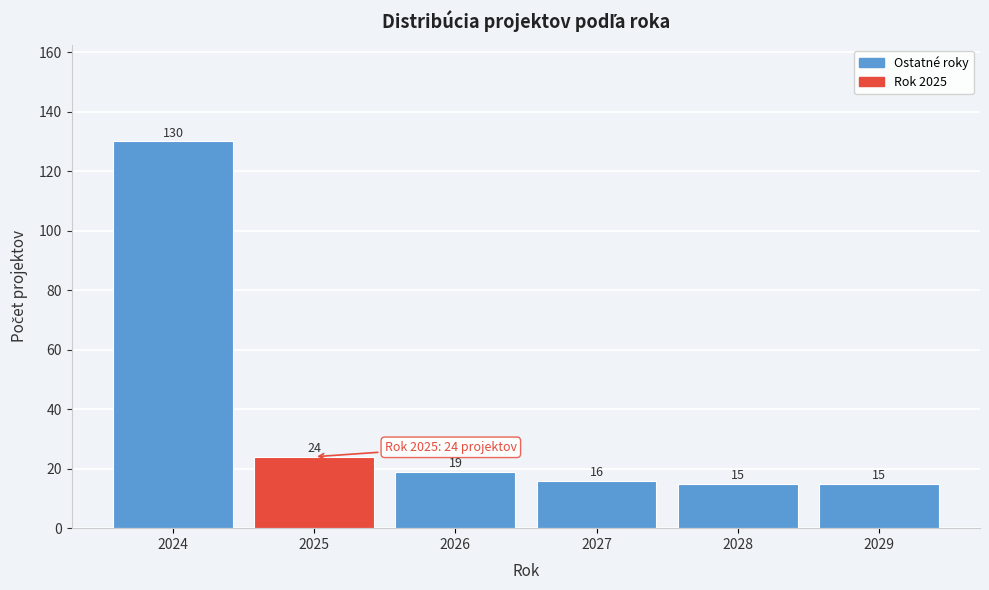

Reading left to right, list all the values displayed in this chart.

130	24	19	16	15	15